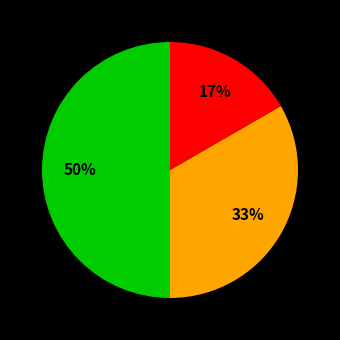

To the nearest percent, what is the difference between the largest and smallest slice percentages?

33%